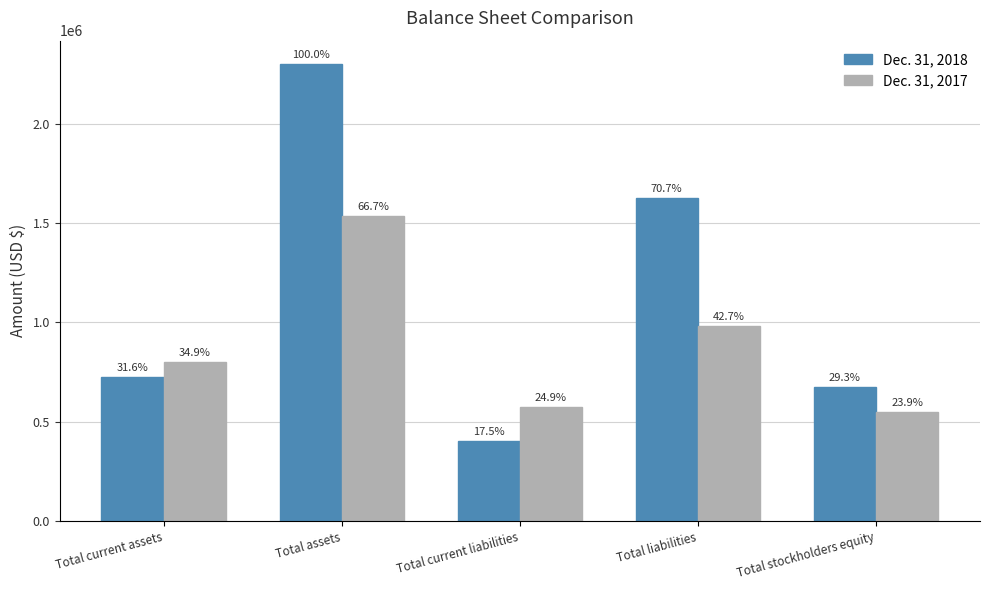

At which category is the sum across all series the highest?

Total assets